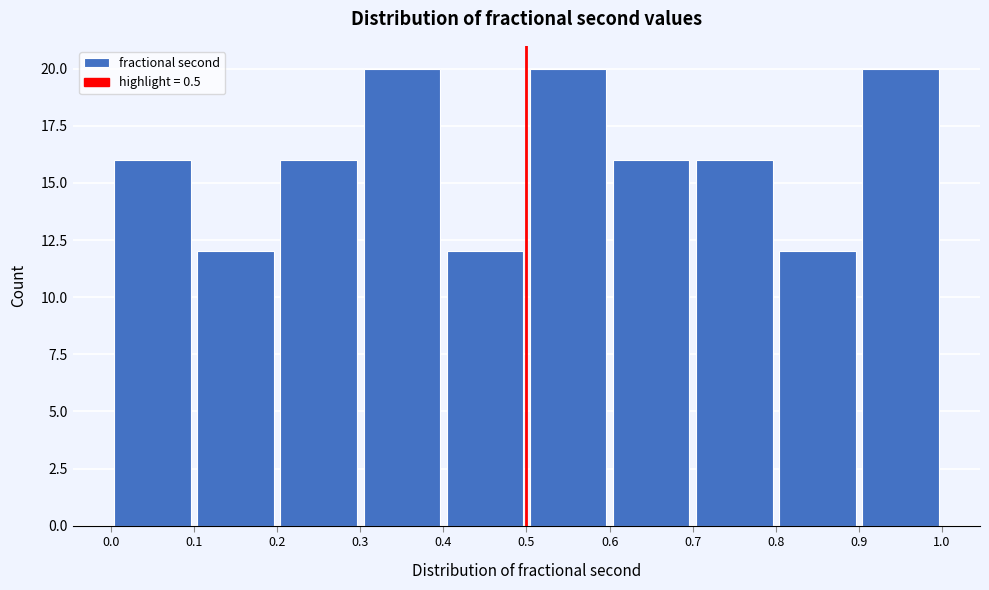

Reading left to right, transcribe this chart: for each bar, give the range it covers on the x-axis and its height. The values are not printed on the chart, so give them approximately, as read against the axis.

0.0 to 0.1: 16
0.1 to 0.2: 12
0.2 to 0.3: 16
0.3 to 0.4: 20
0.4 to 0.5: 12
0.5 to 0.6: 20
0.6 to 0.7: 16
0.7 to 0.8: 16
0.8 to 0.9: 12
0.9 to 1.0: 20